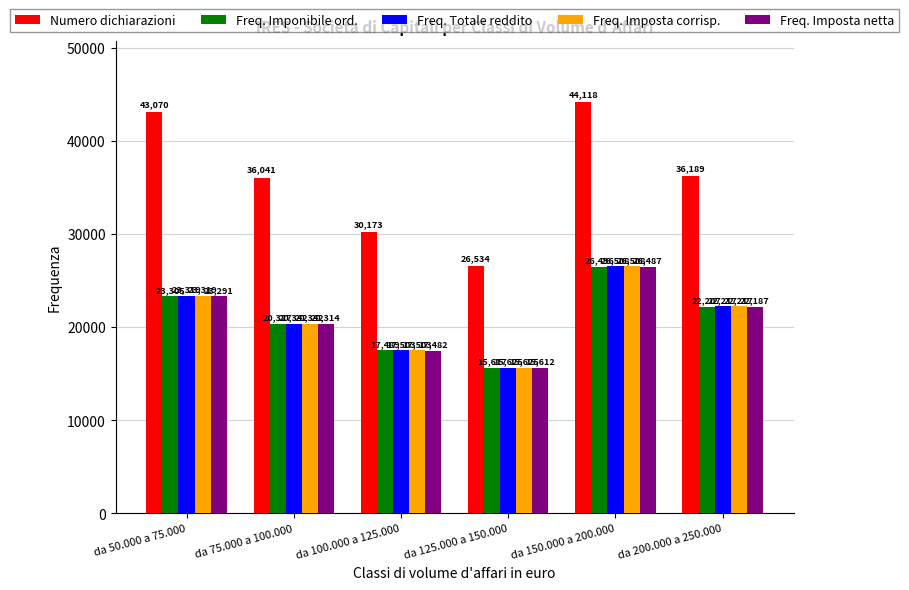

Which series has the largest total across all categories?

Numero dichiarazioni